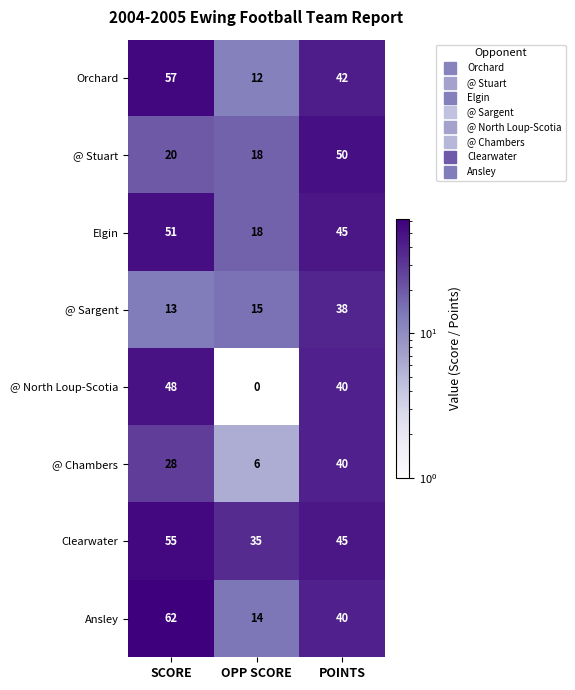

What is the difference between the maximum and minimum values in the @ Chambers series?

34